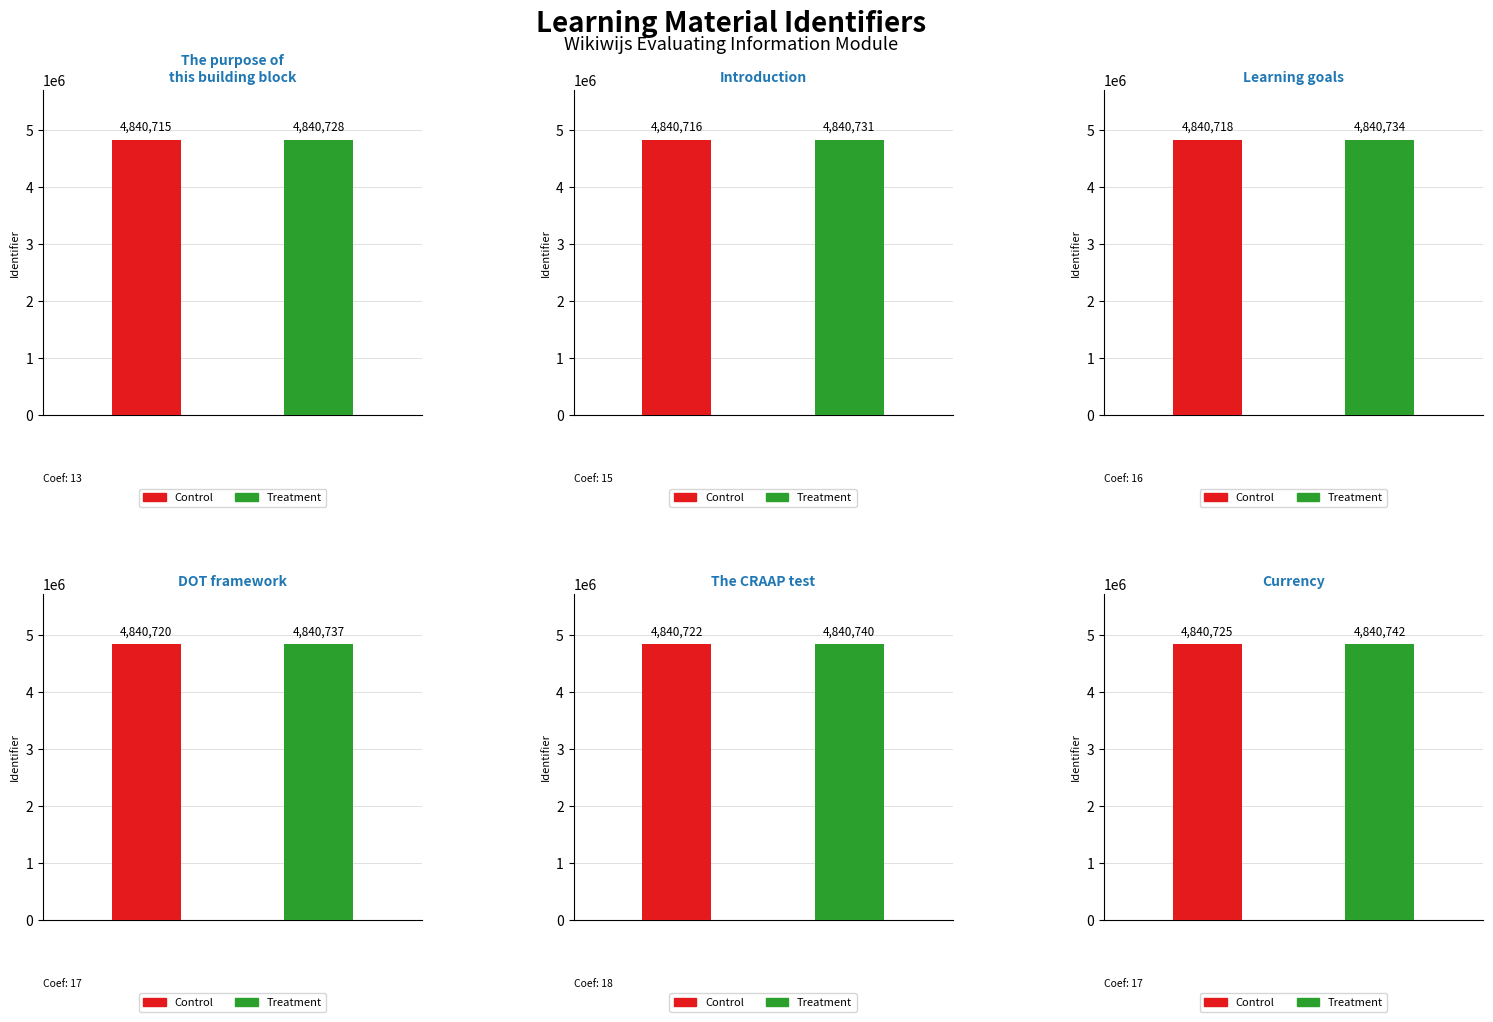

Which series has the widest spread of values?

Treatment